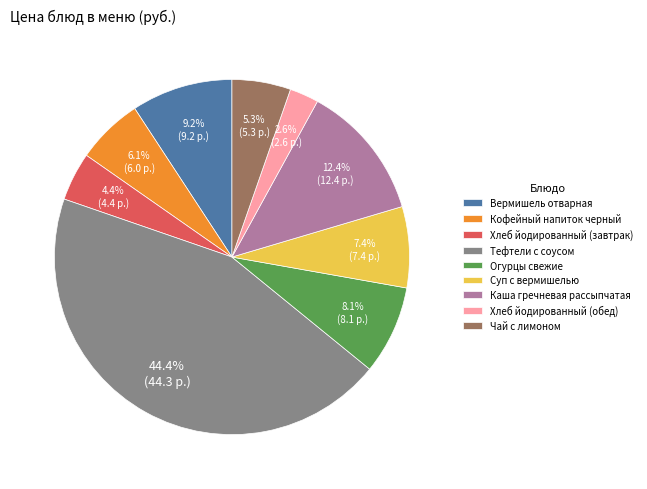

Combined, do Вермишель отварная and Суп с вермишелью account for over 50%?

No